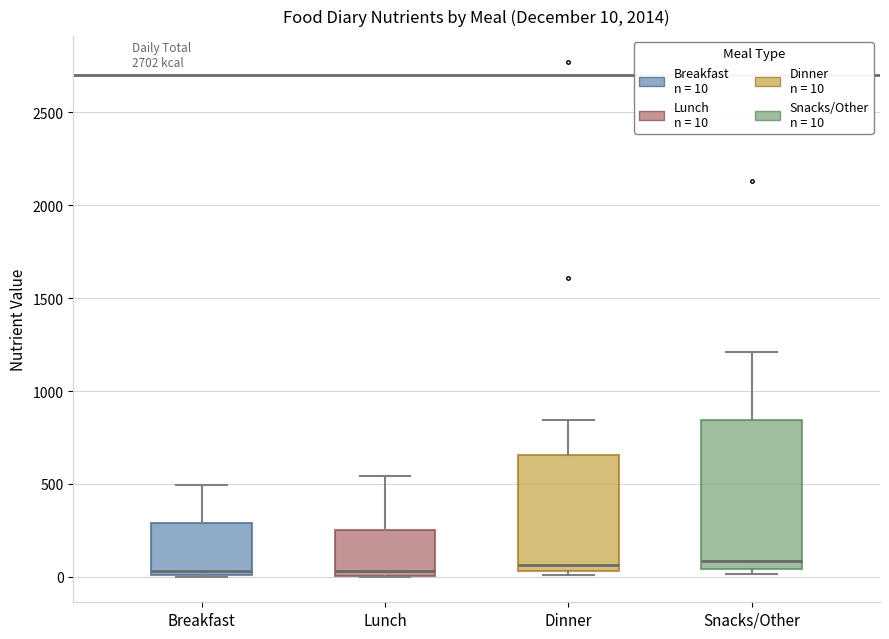

Comparing the boxes themselves (not the whiskers), which one is the tallest?

Snacks/Other